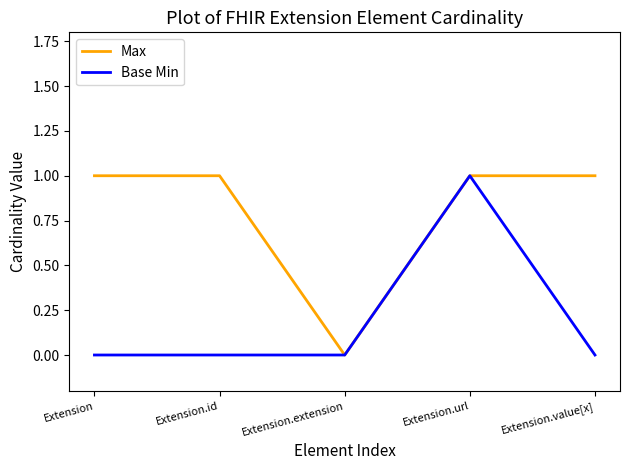

Where is Max nearest to the value 0?

Extension.extension